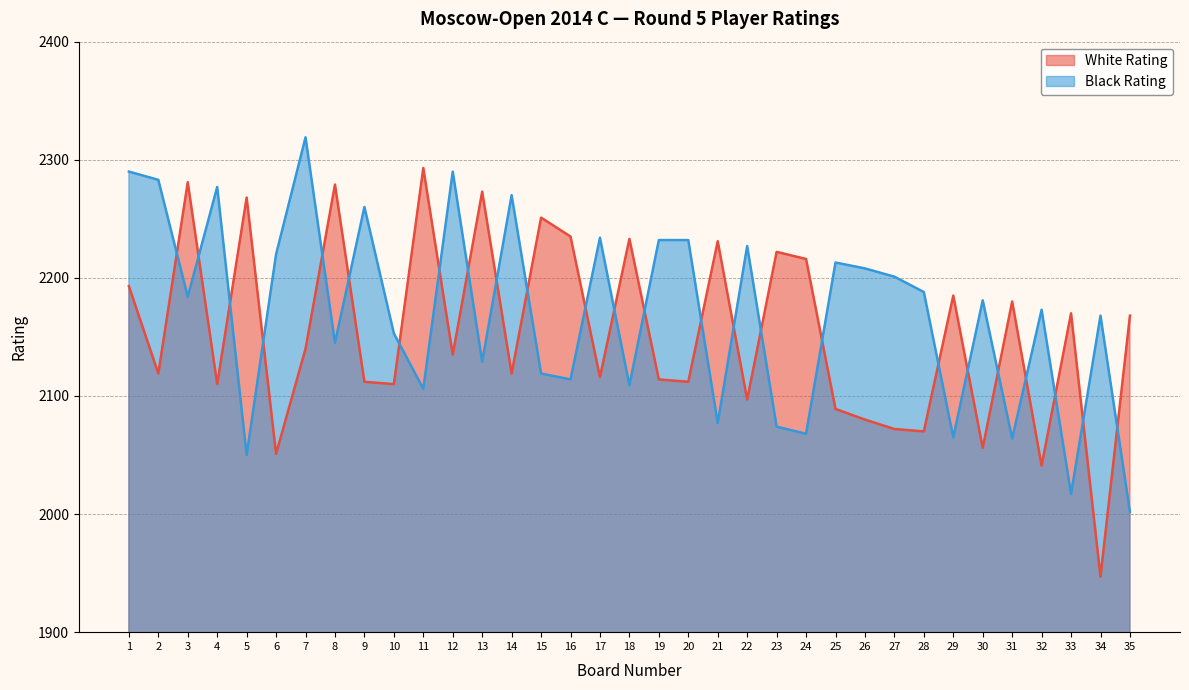

How many values in the White Rating series exceed 2135?

17